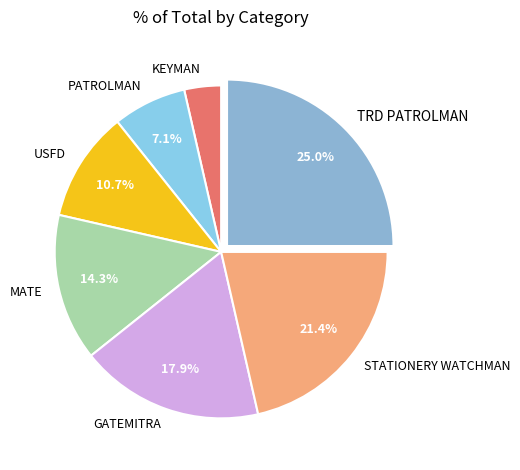

What portion of the pie excludes GATEMITRA?

82.1%